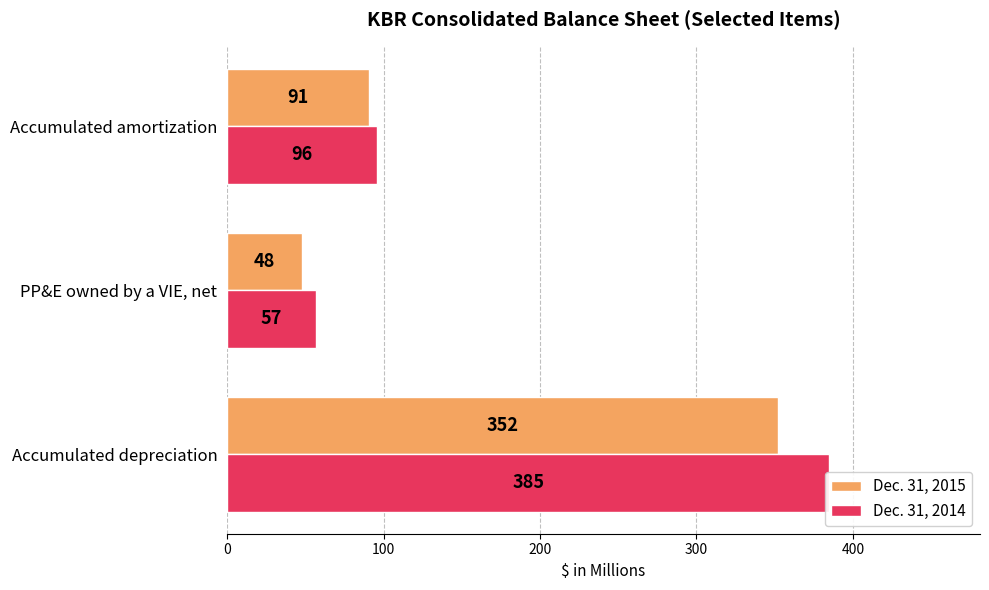

What is the difference between the maximum and minimum values in the Dec. 31, 2014 series?

328